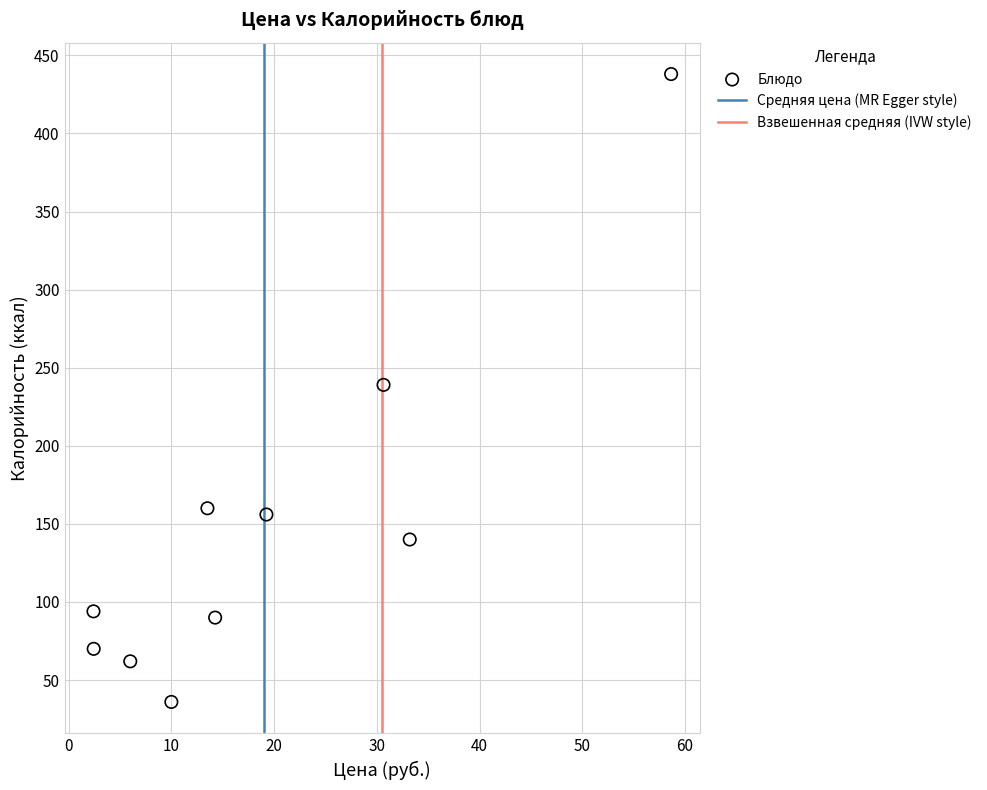

What is the range of Y values (max minus min)?

402